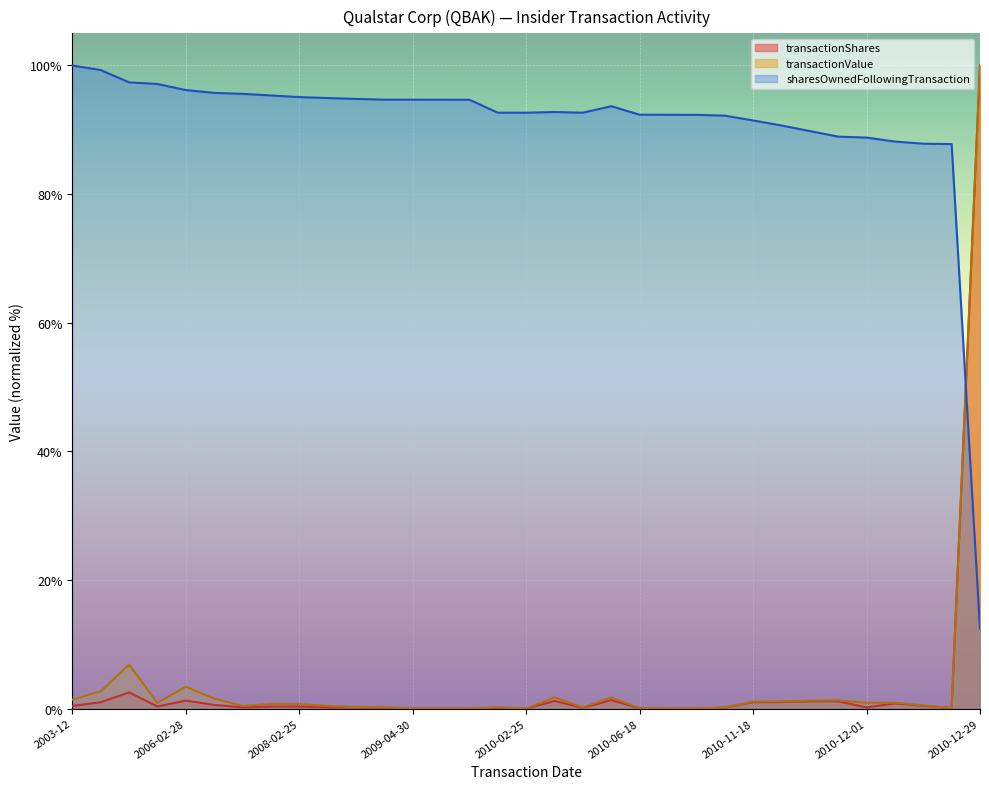

What is the maximum value for transactionValue?

100.0